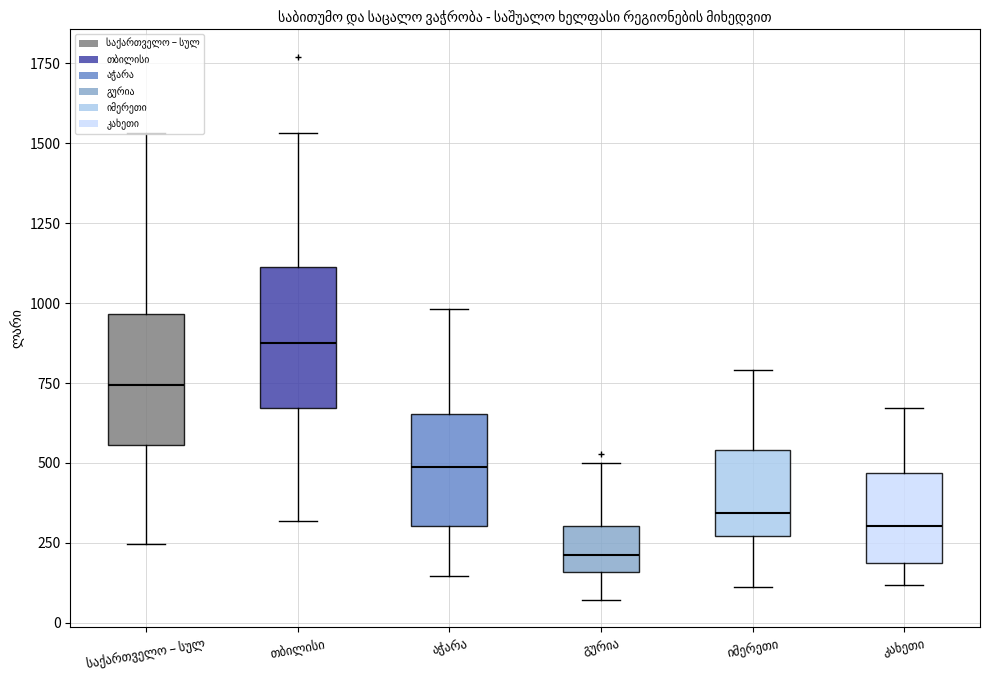

What are all the series names shown in the legend?

საქართველო – სულ, თბილისი, აჭარა, გურია, იმერეთი, კახეთი